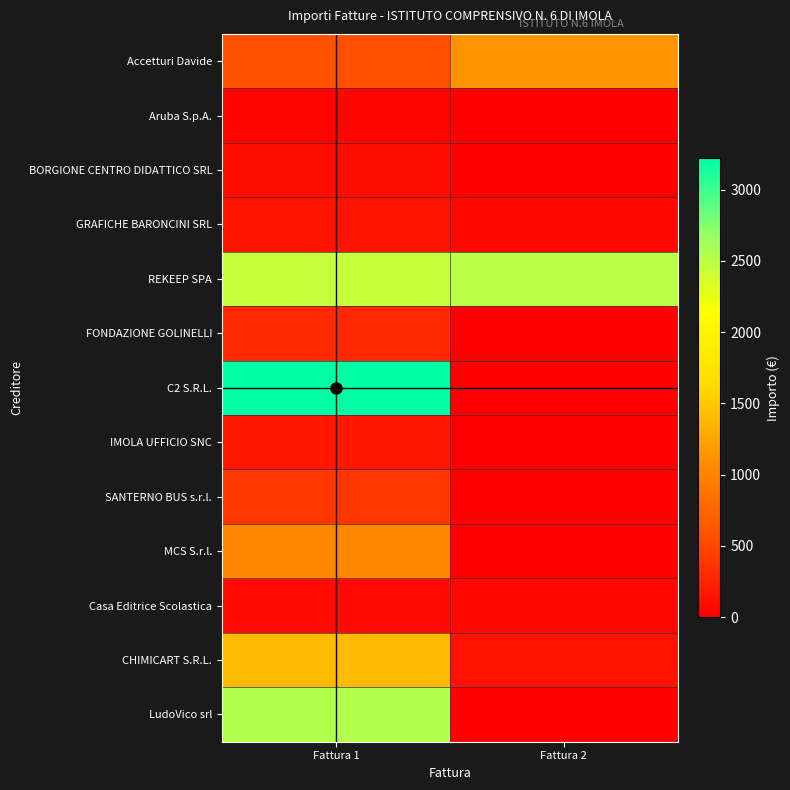

Count the number of categories in the chart.

2